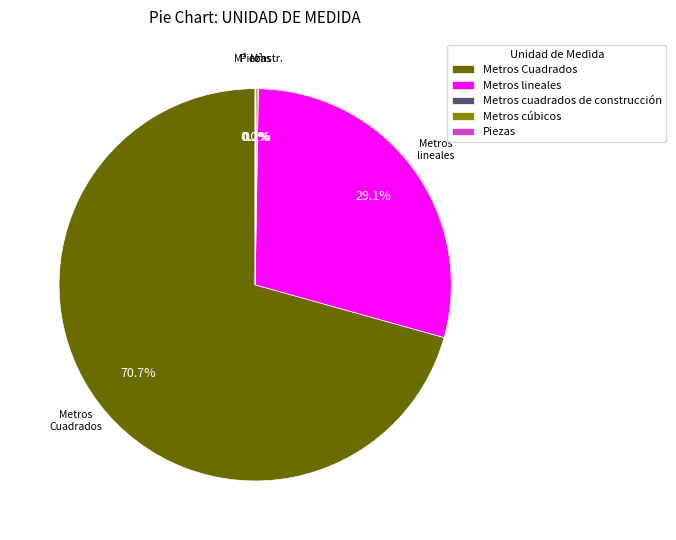

To the nearest percent, what is the difference between the largest and smallest slice percentages?

71%